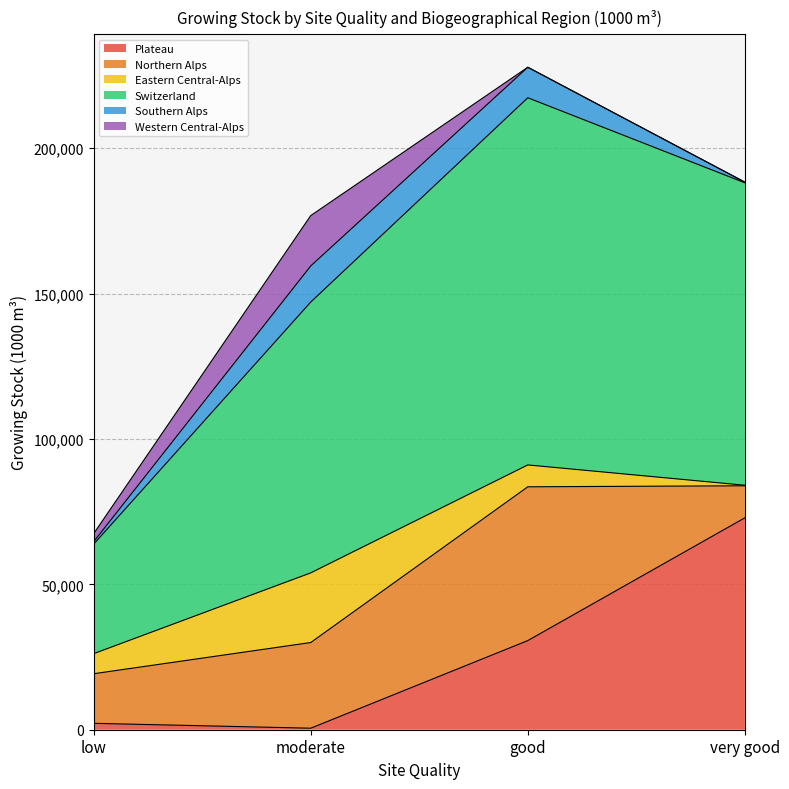

True or false: Switzerland and Western Central-Alps cross at least once.

False